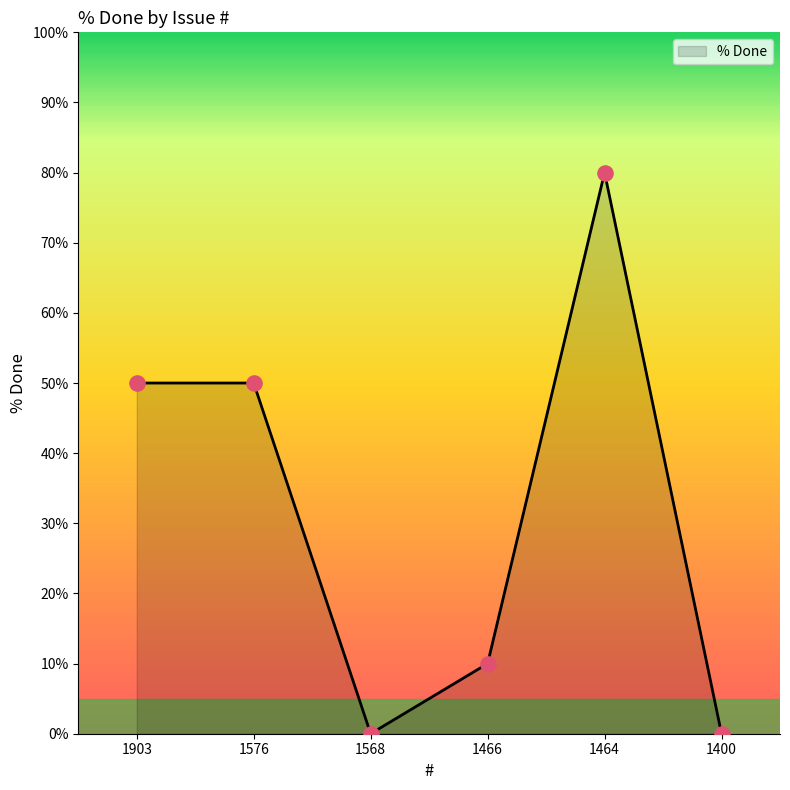

What is the ratio of the value at 1464 to the value at 1903?

1.6